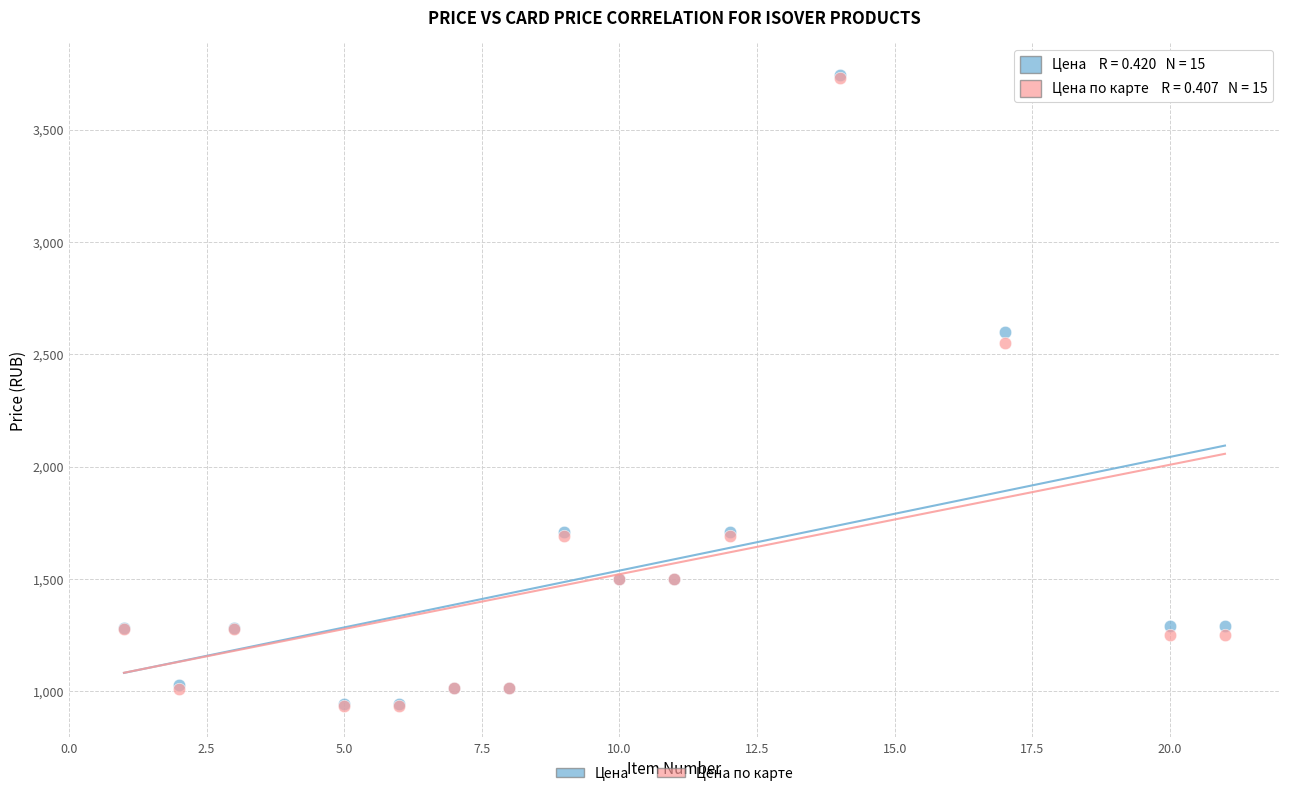

In the Цена series, what Y value is closest to 2345?

2600